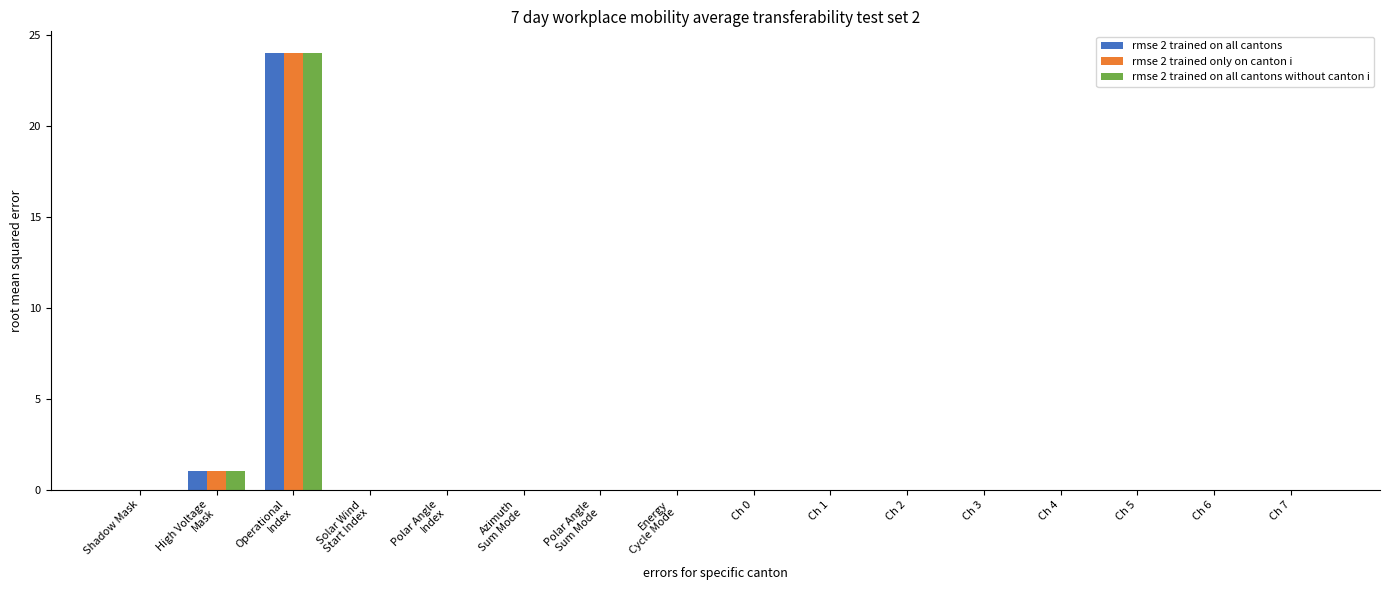

Reading left to right, what are all the values shown in this chart?

rmse 2 trained on all cantons: Shadow Mask=0	High Voltage
Mask=1	Operational
Index=24	Solar Wind
Start Index=0	Polar Angle
Index=0	Azimuth
Sum Mode=0	Polar Angle
Sum Mode=0	Energy
Cycle Mode=0	Ch 0=0	Ch 1=0	Ch 2=0	Ch 3=0	Ch 4=0	Ch 5=0	Ch 6=0	Ch 7=0
rmse 2 trained only on canton i: Shadow Mask=0	High Voltage
Mask=1	Operational
Index=24	Solar Wind
Start Index=0	Polar Angle
Index=0	Azimuth
Sum Mode=0	Polar Angle
Sum Mode=0	Energy
Cycle Mode=0	Ch 0=0	Ch 1=0	Ch 2=0	Ch 3=0	Ch 4=0	Ch 5=0	Ch 6=0	Ch 7=0
rmse 2 trained on all cantons without canton i: Shadow Mask=0	High Voltage
Mask=1	Operational
Index=24	Solar Wind
Start Index=0	Polar Angle
Index=0	Azimuth
Sum Mode=0	Polar Angle
Sum Mode=0	Energy
Cycle Mode=0	Ch 0=0	Ch 1=0	Ch 2=0	Ch 3=0	Ch 4=0	Ch 5=0	Ch 6=0	Ch 7=0